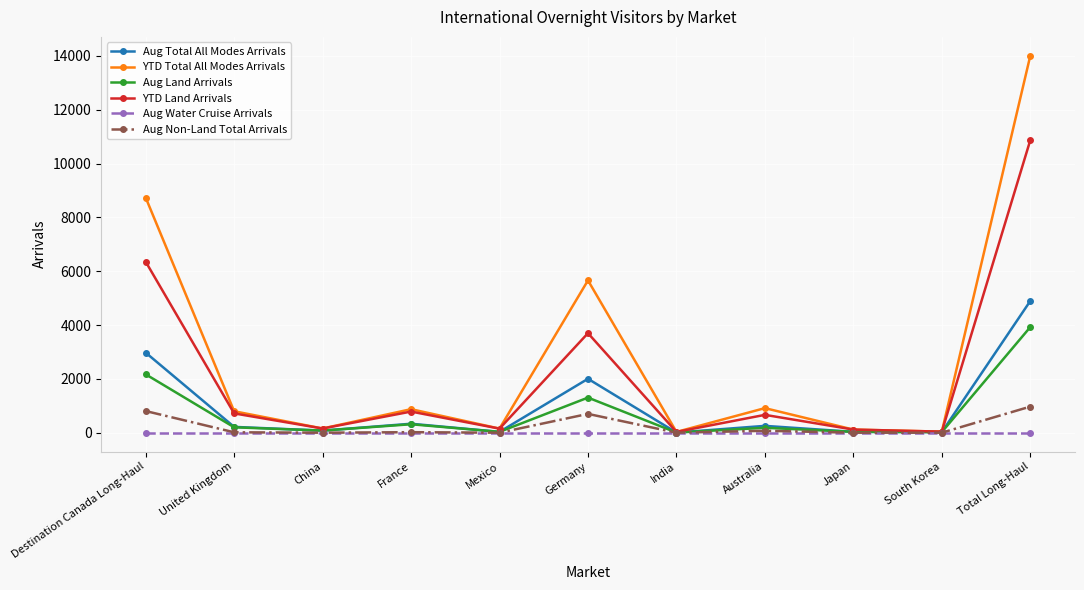

What is the spread (max minus min) of values at United Kingdom?

797